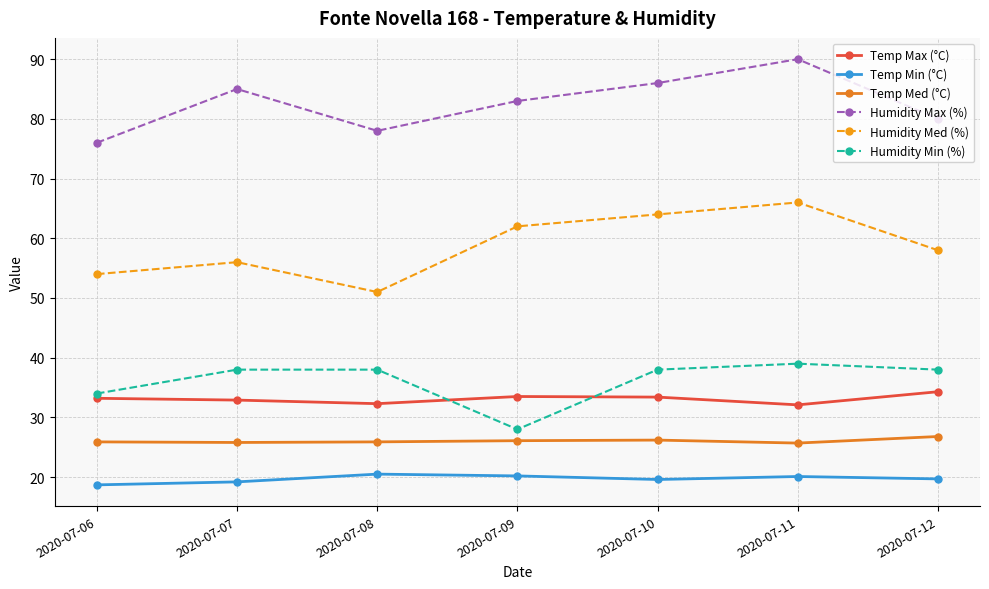

What is the total value across all series at 2020-07-10?

267.2